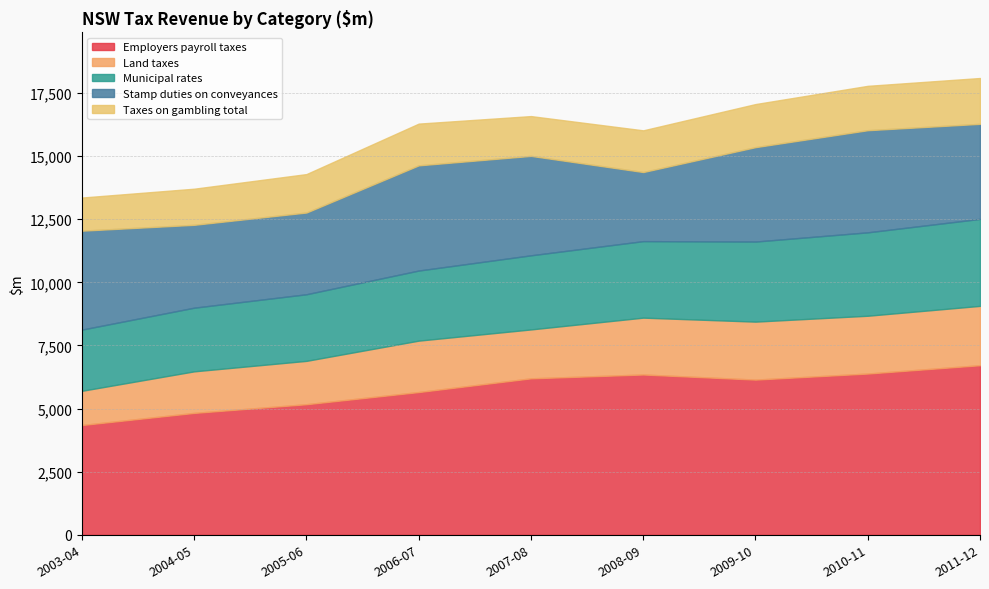

Rank the series by their maximum value, from highest to lowest.

Employers payroll taxes, Stamp duties on conveyances, Municipal rates, Land taxes, Taxes on gambling total